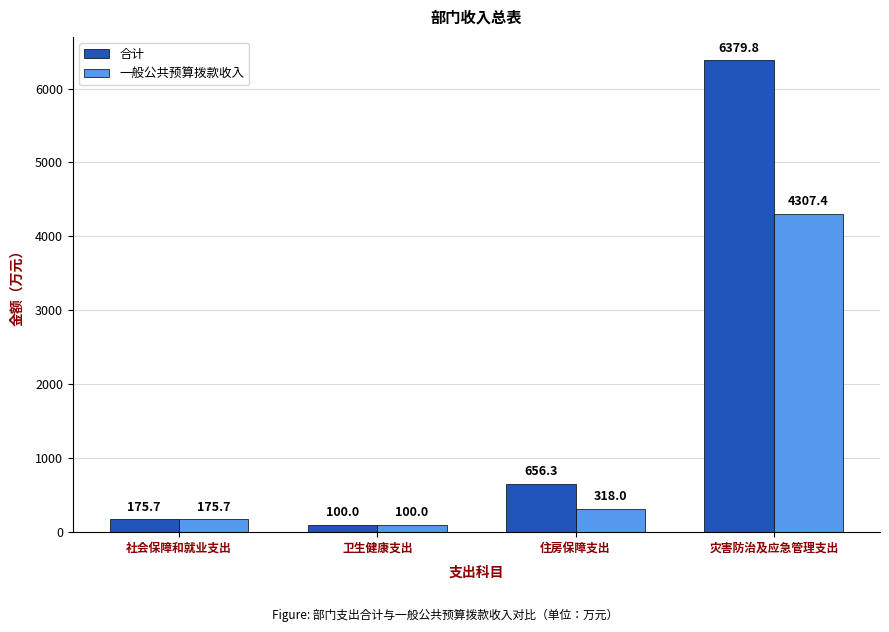

What is the maximum value for 合计?

6379.8